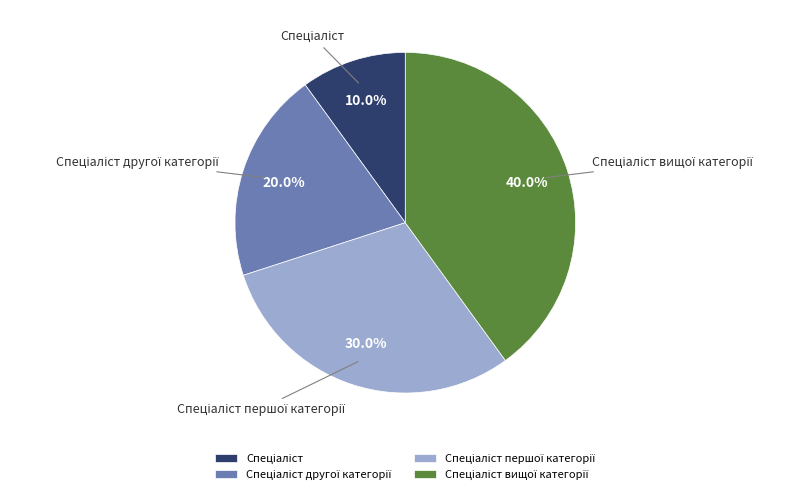

Does any single category account for the majority?

No